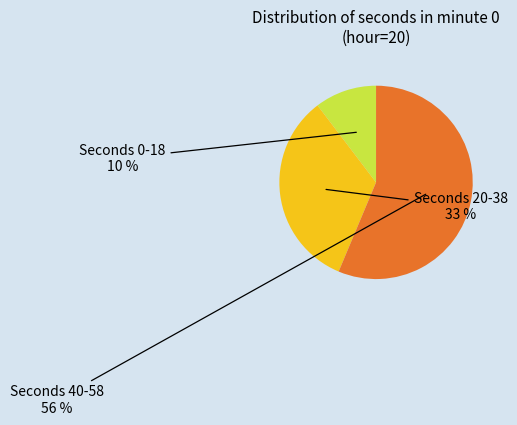

Is there any slice that represents more than half of the pie?

Yes